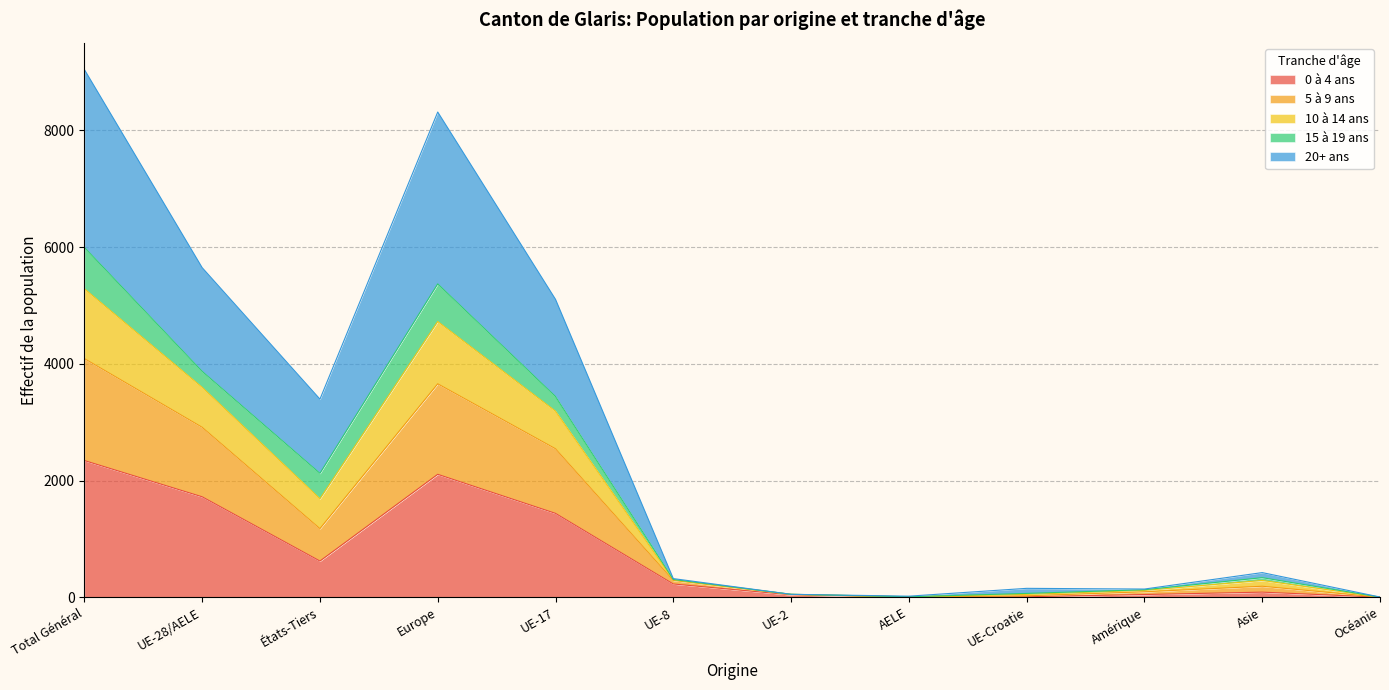

What is the total value across all series at Total Général?

9043